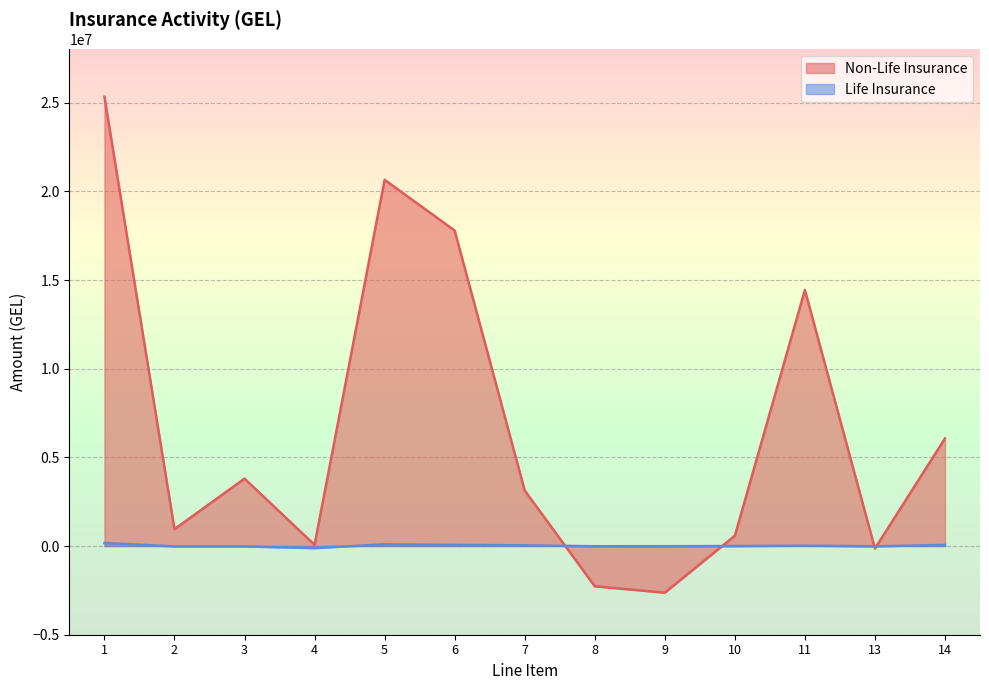

Is the value of Life Insurance at 13 greater than the value of Non-Life Insurance at 10?

No